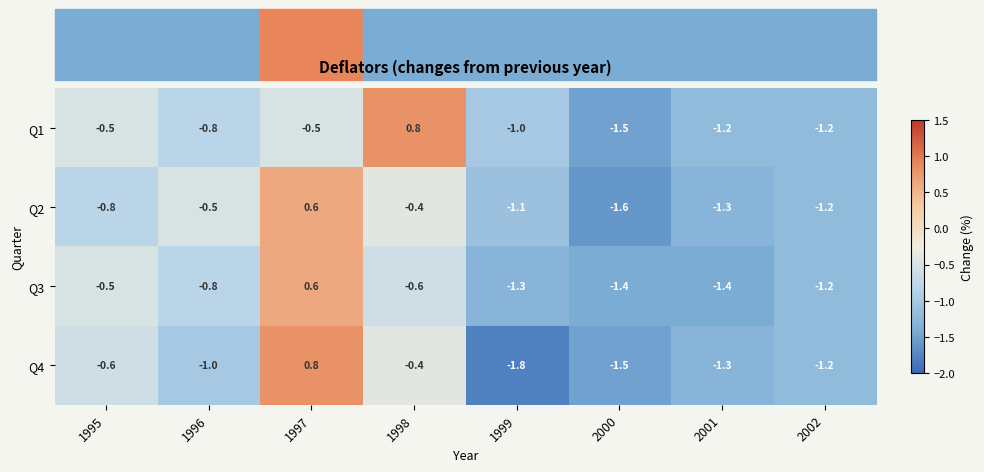

What is the maximum value shown in the chart?

0.8